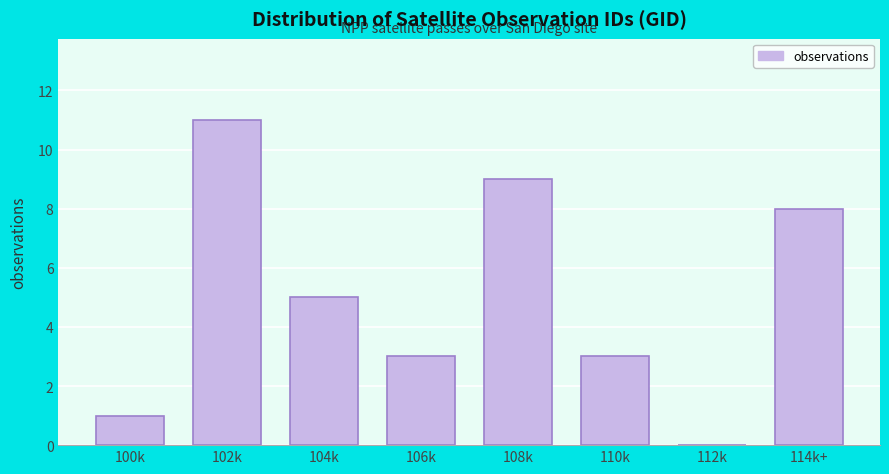

Reading left to right, transcribe all the data shown in this chart.

100k=1	102k=11	104k=5	106k=3	108k=9	110k=3	112k=0	114k+=8